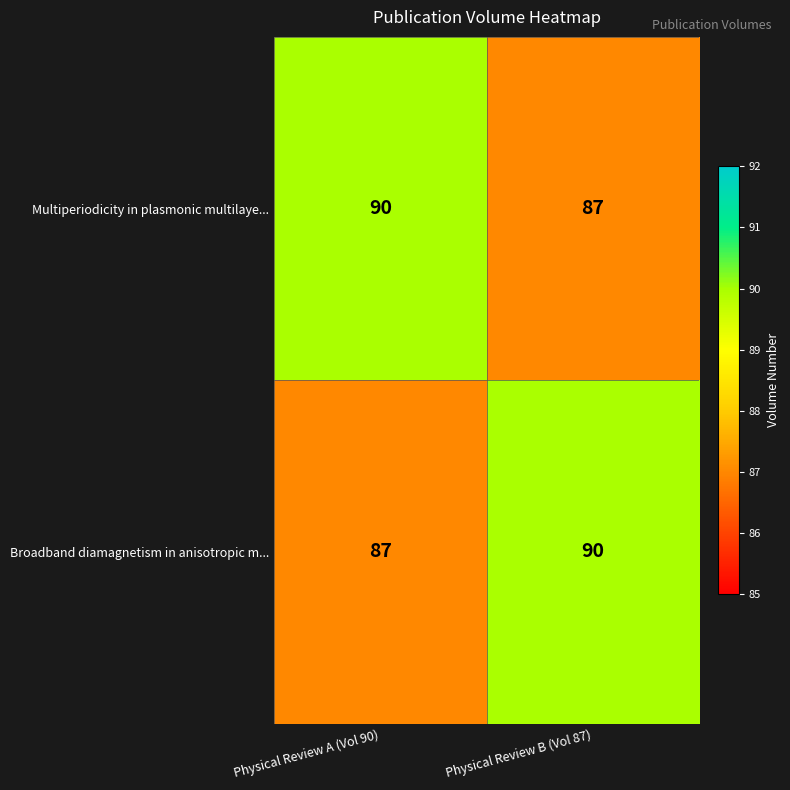

What is the difference between the Multiperiodicity in plasmonic multilaye... values at Physical Review A (Vol 90) and Physical Review B (Vol 87)?

3